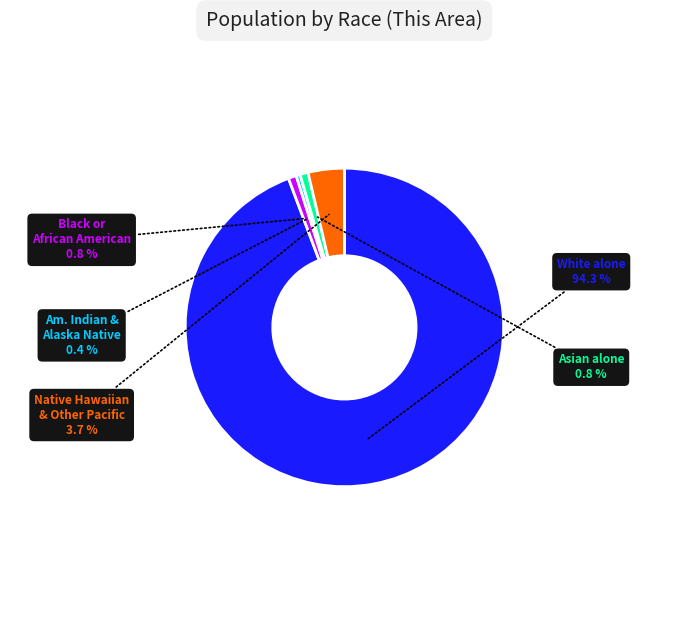

How many segments does this pie chart have?

5